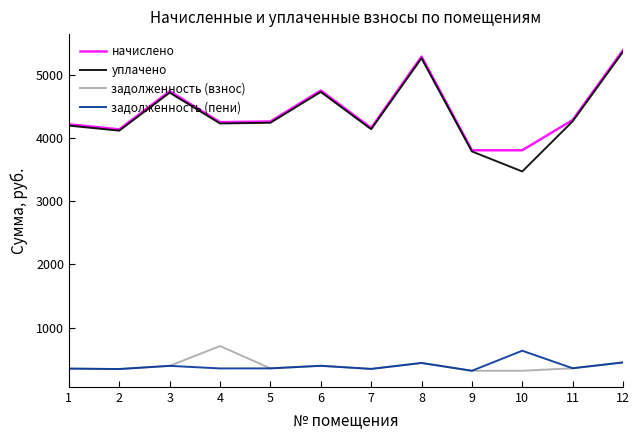

Which series has the largest range (max minus min)?

уплачено